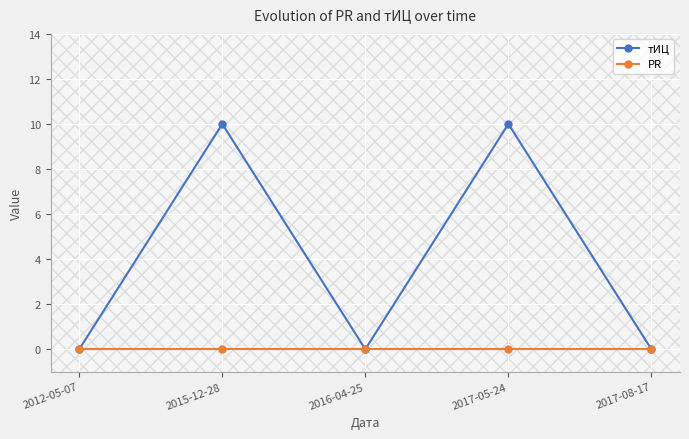

How many distinct data groups are displayed?

2